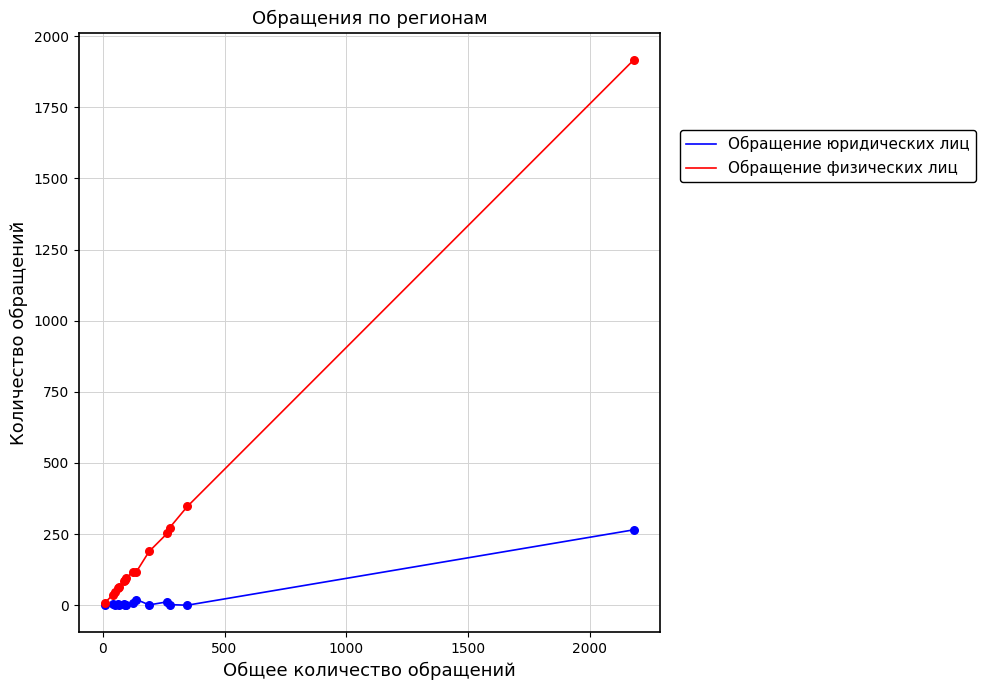

List the series in order of their overall mean, lowest first.

Обращение юридических лиц, Обращение физических лиц